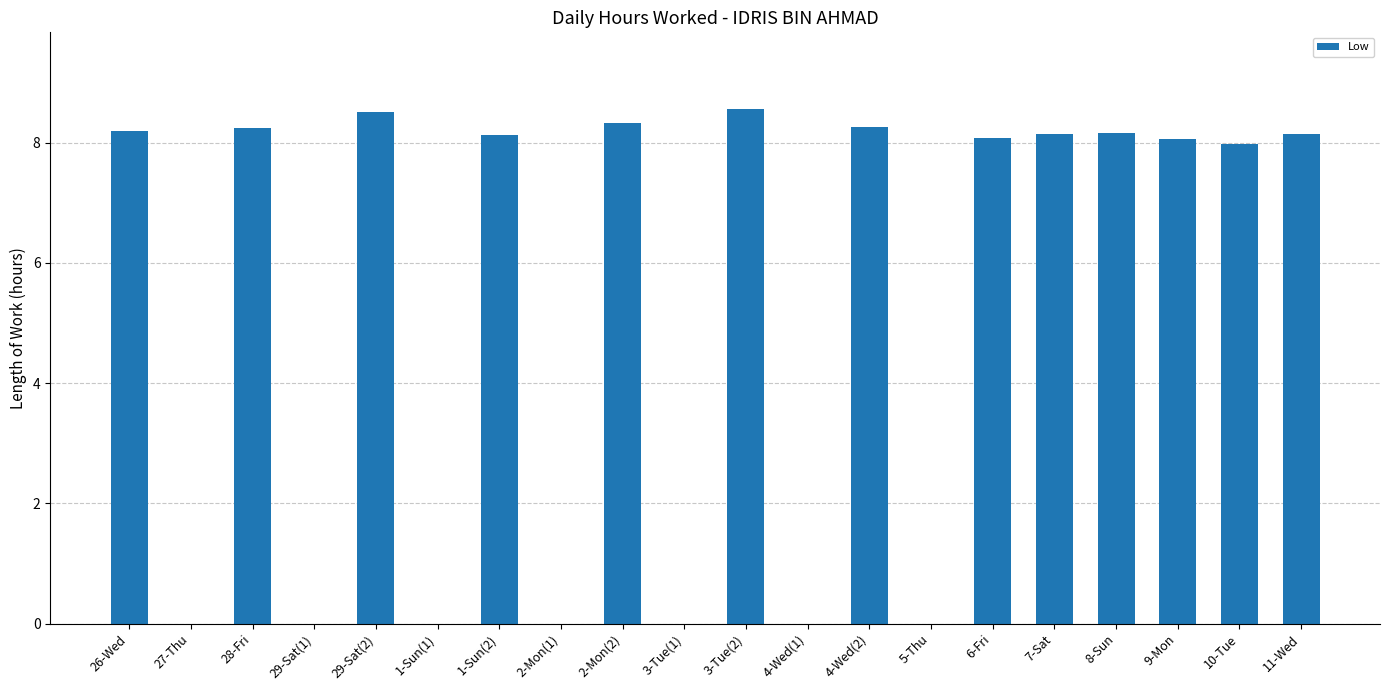

Is it true that the value at 4-Wed(2) is 8.3?

True